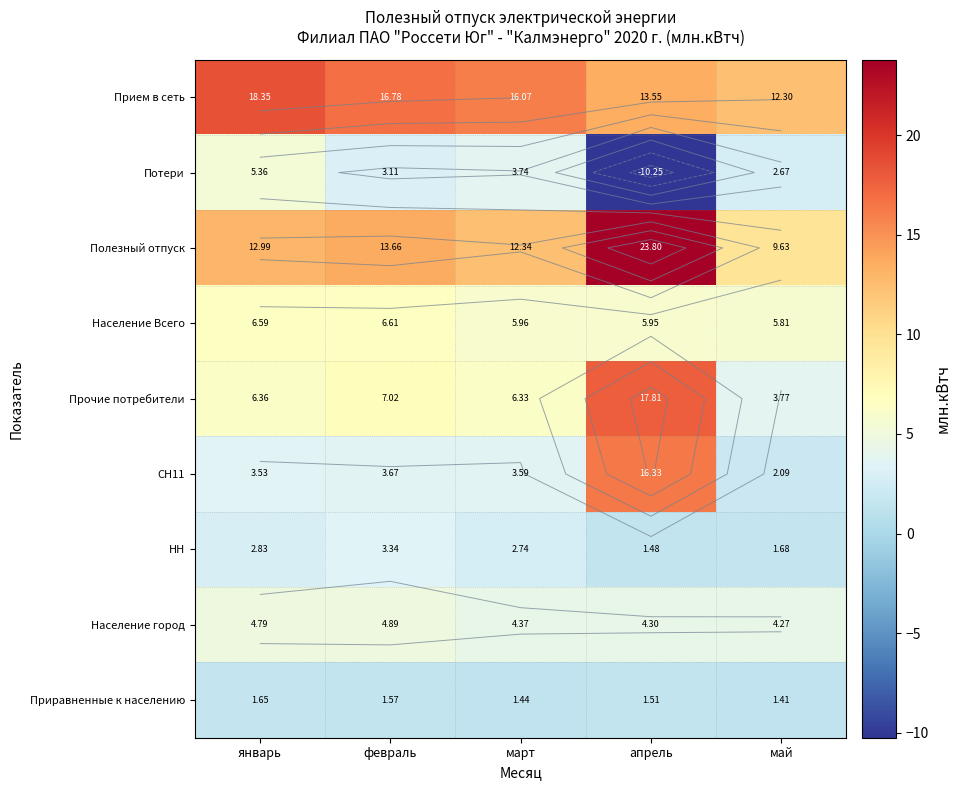

At which category is the sum across all series the highest?

апрель